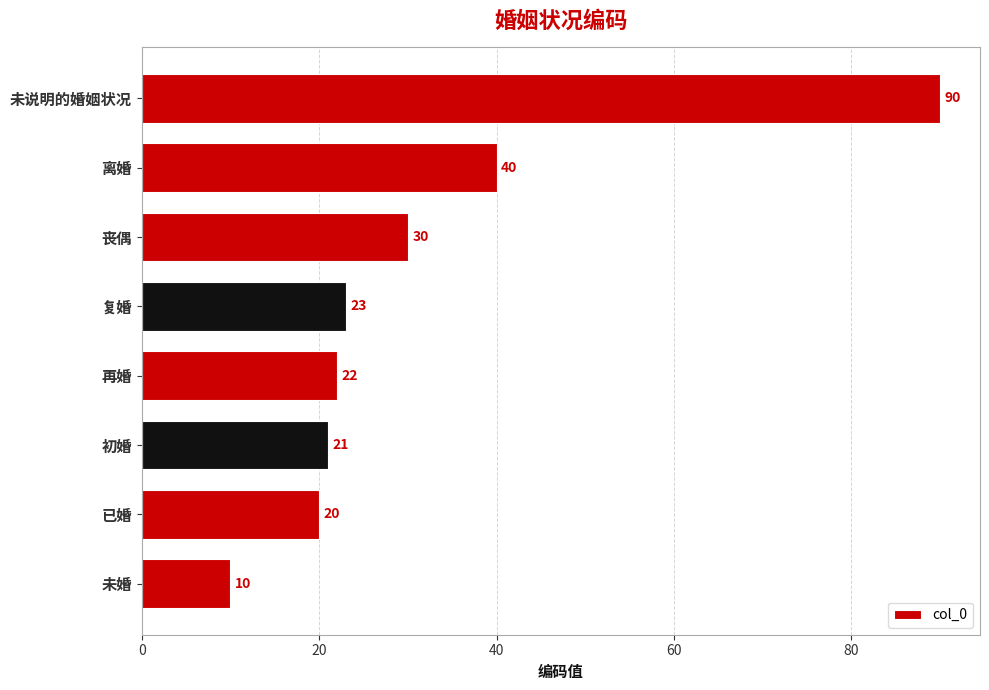

Reading bottom to top, extract all data points from this chart.

10	20	21	22	23	30	40	90